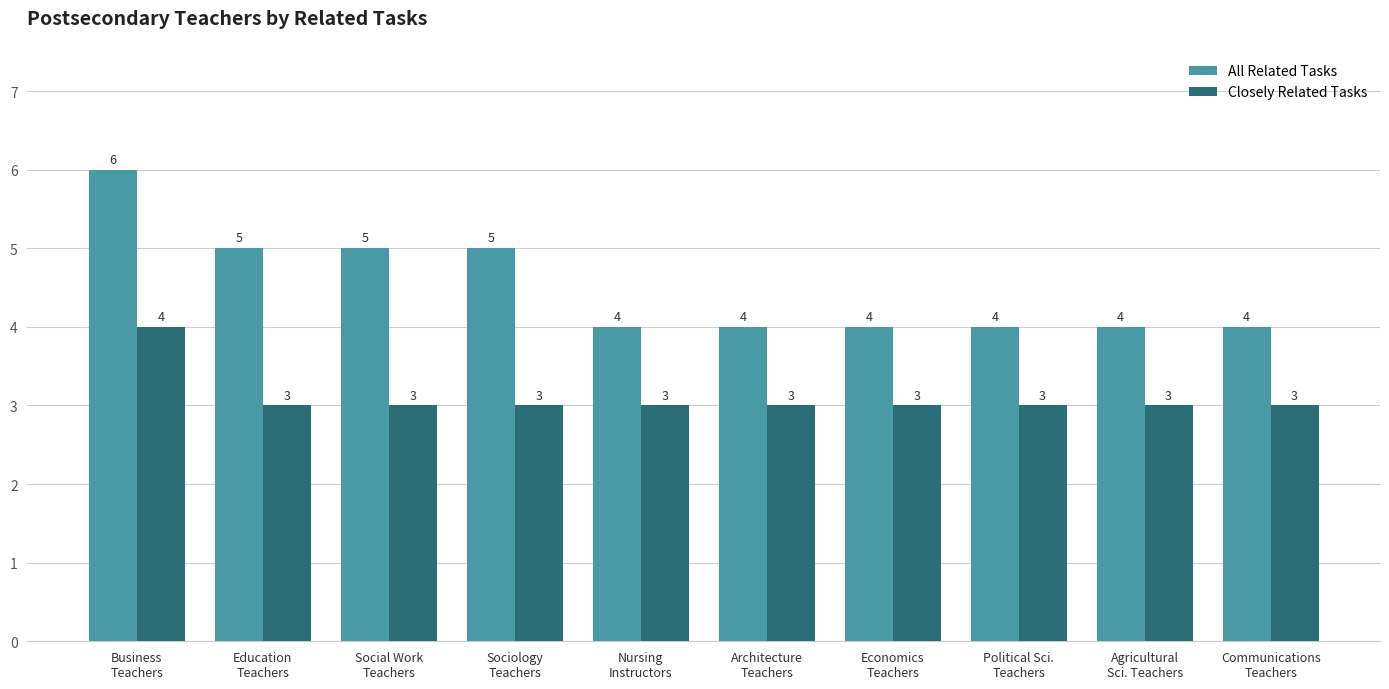

What is the approximate value of Closely Related Tasks at Social Work
Teachers?

3